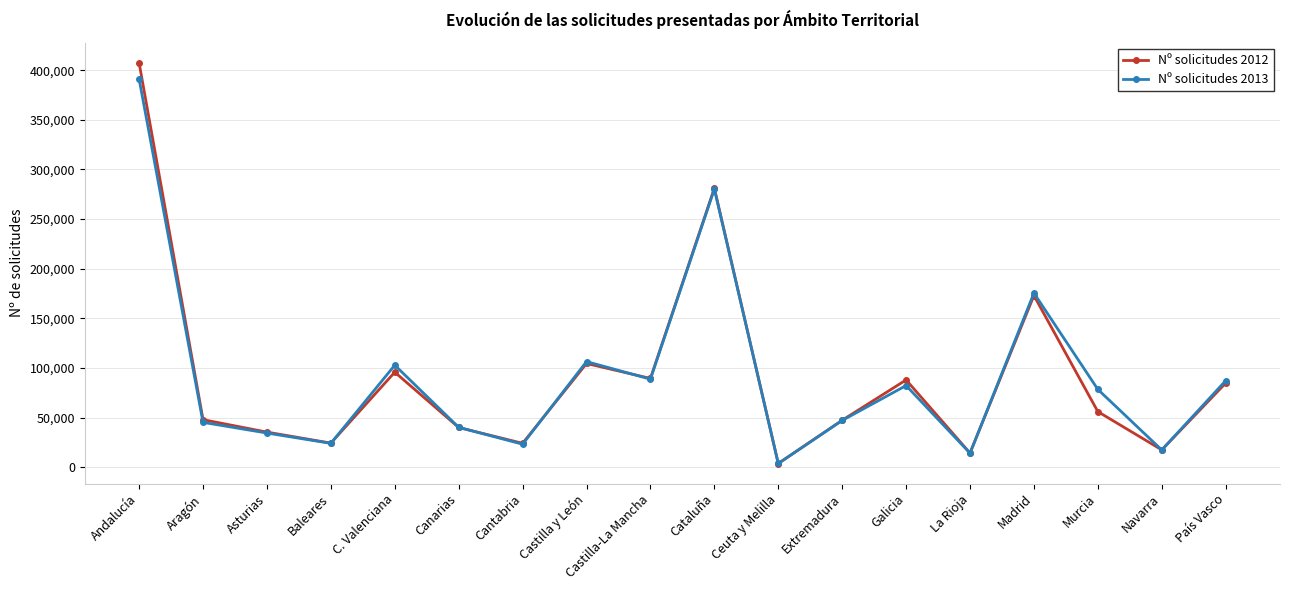

Is the value of Nº solicitudes 2012 at Galicia greater than the value of Nº solicitudes 2013 at Galicia?

Yes